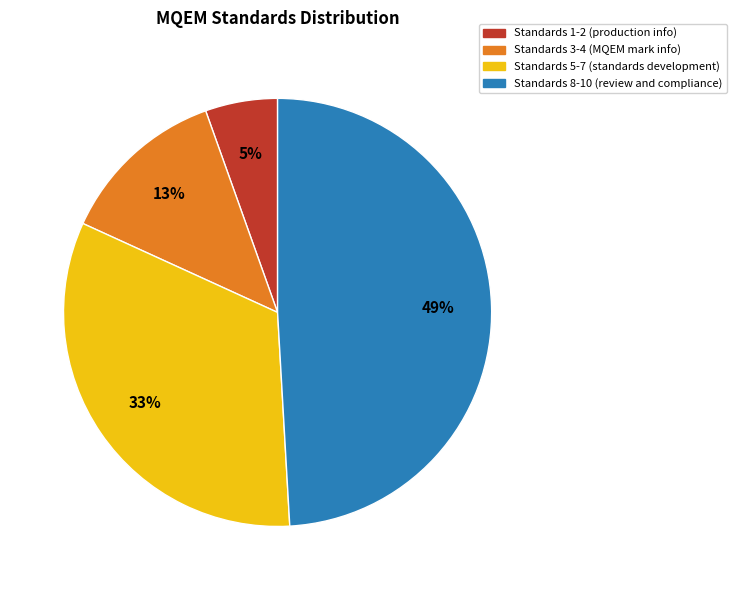

To the nearest percent, what portion does Standards 3-4 (MQEM mark info) represent?

13%